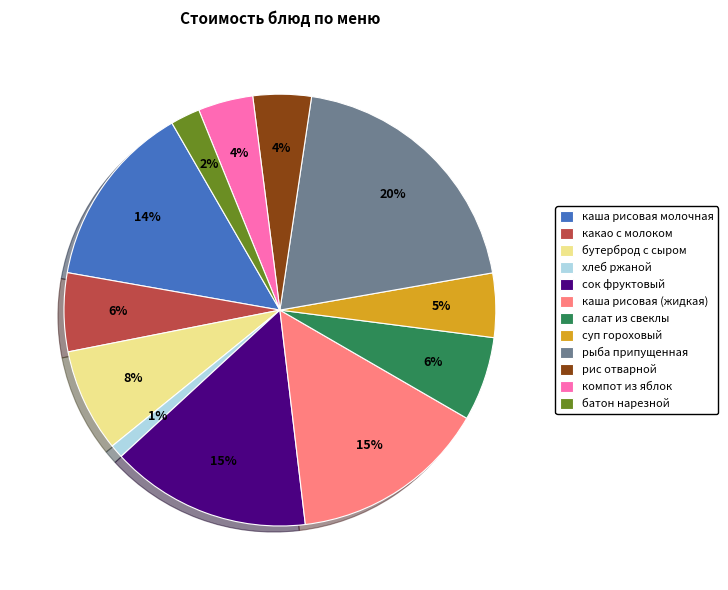

To the nearest percent, what is the combined percentage of рыба припущенная and каша рисовая молочная?

34%